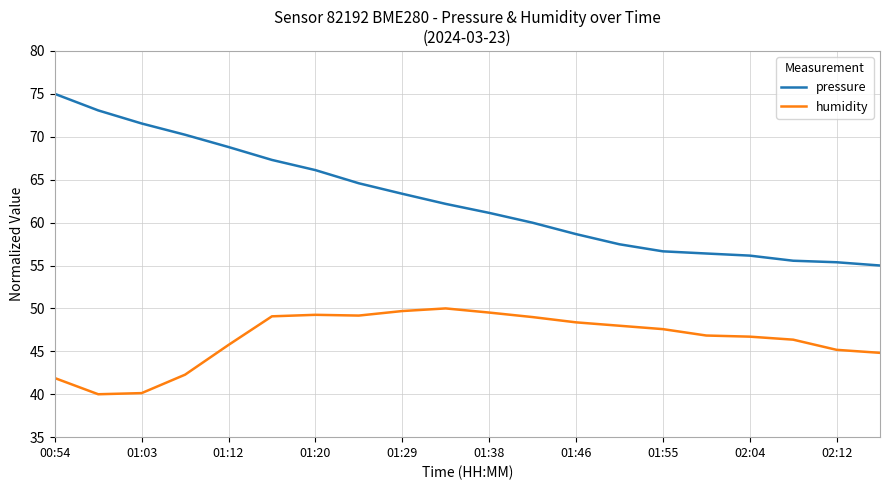

What is the sum of all humidity values?

929.6